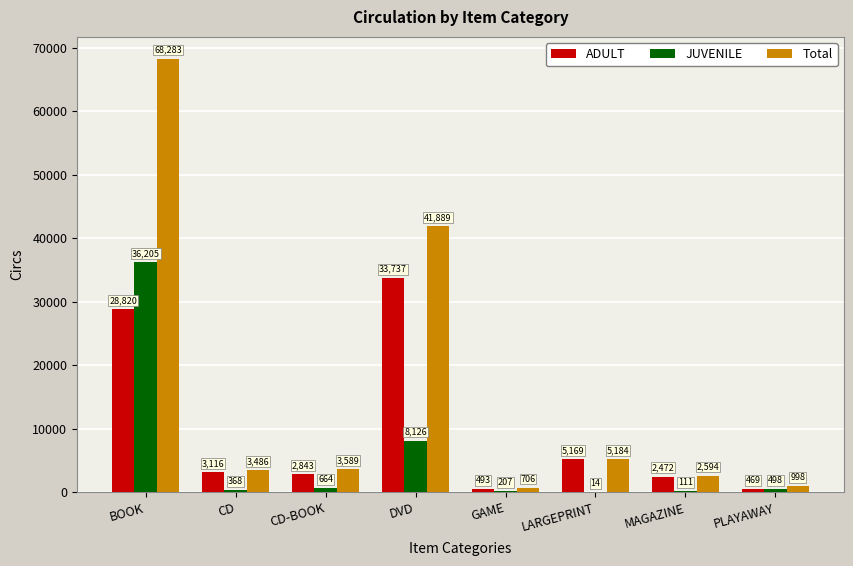

The value of JUVENILE at PLAYAWAY is 498. True or false?

True